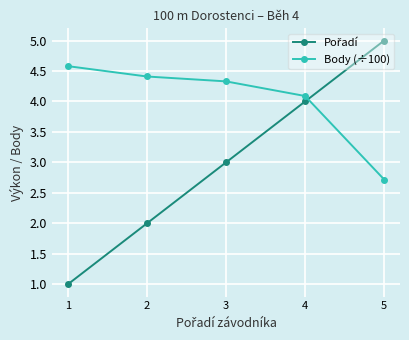

What is the difference between the second highest and minimum values in the Body (÷100) series?

1.7